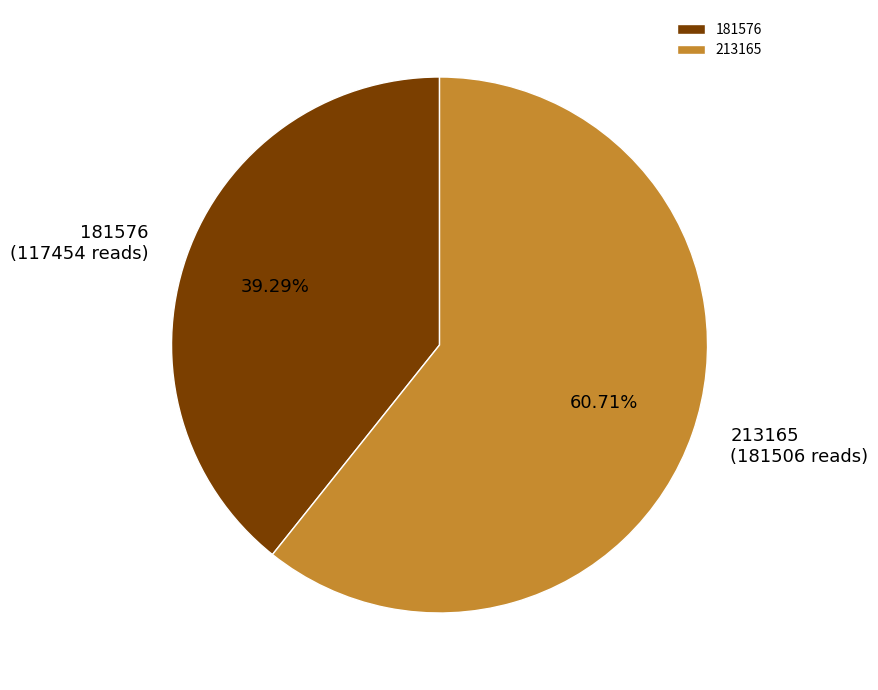

To the nearest percent, what is the average slice percentage?

50%